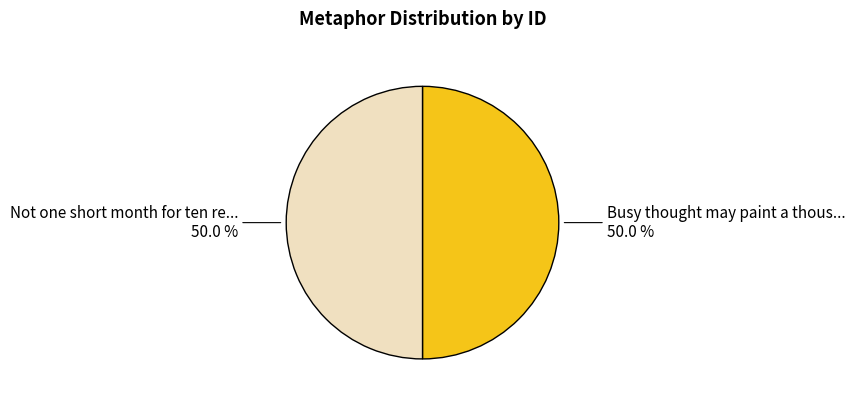

How many segments does this pie chart have?

2